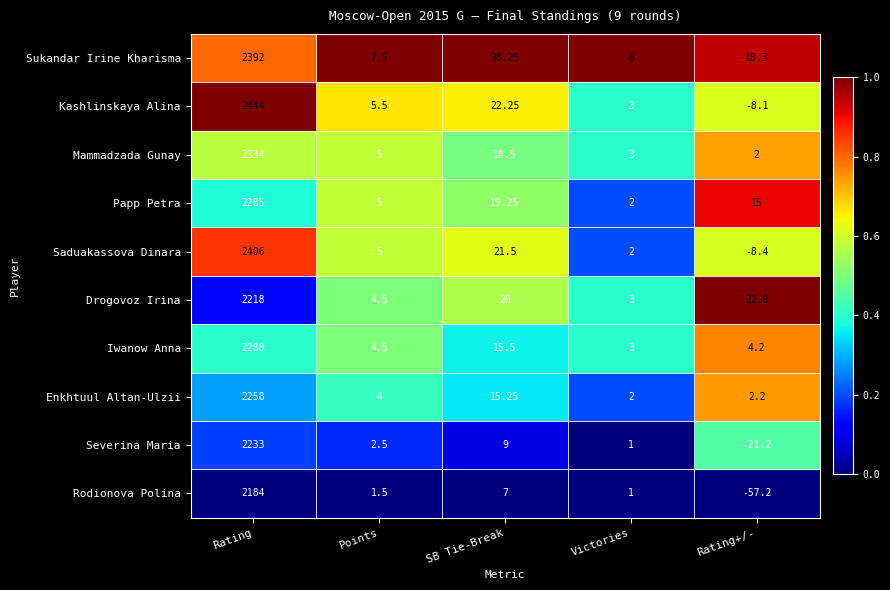

Which category has the lowest value across all series?

Rating+/-